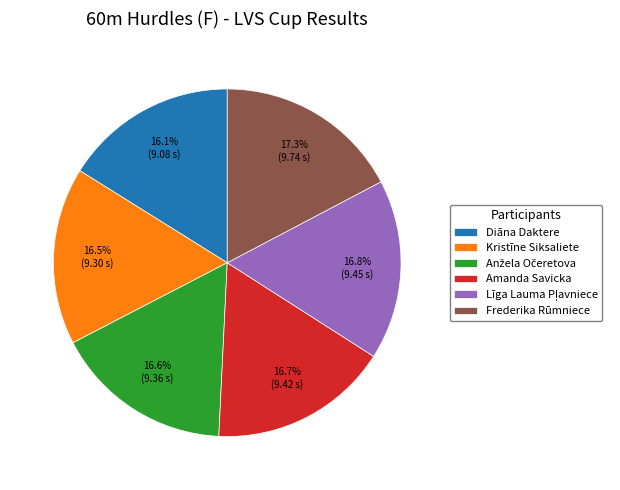

Count the number of slices in the pie.

6